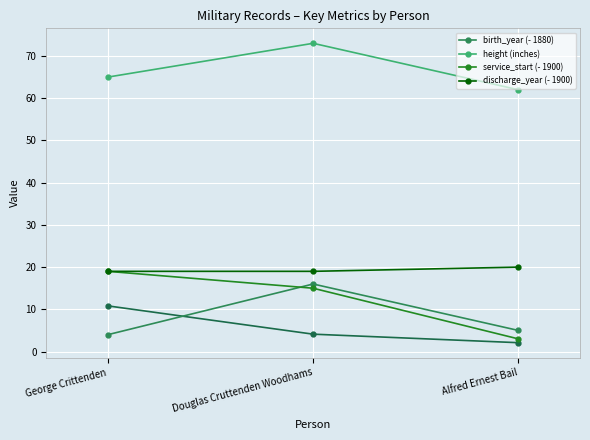

Rank the series by their maximum value, from highest to lowest.

height (inches), discharge_year (- 1900), service_start (- 1900), birth_year (- 1880)